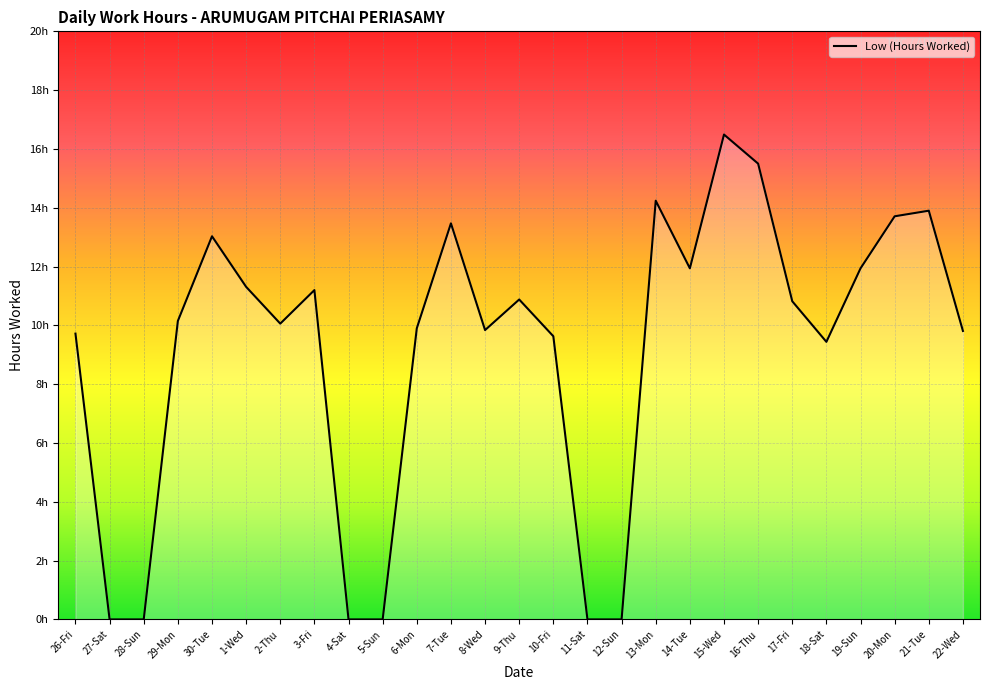

Between 28-Sun and 18-Sat, which is larger?

18-Sat